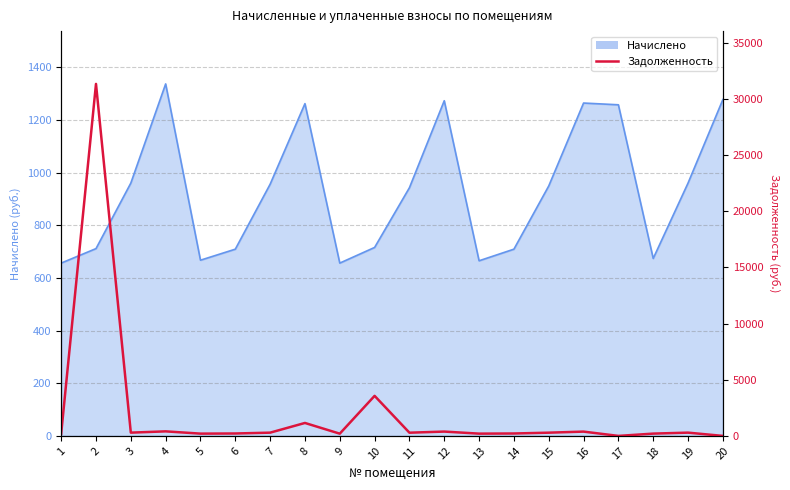

What is the minimum value for Начислено?

656.2